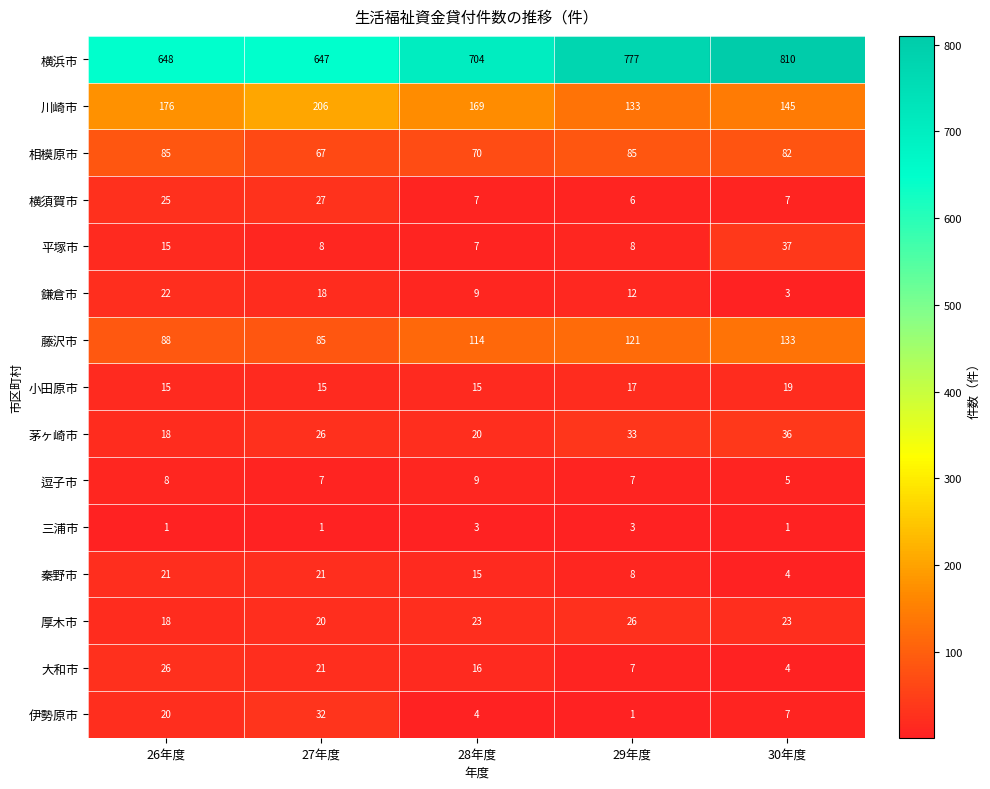

What is the sum of all 川崎市 values?

829